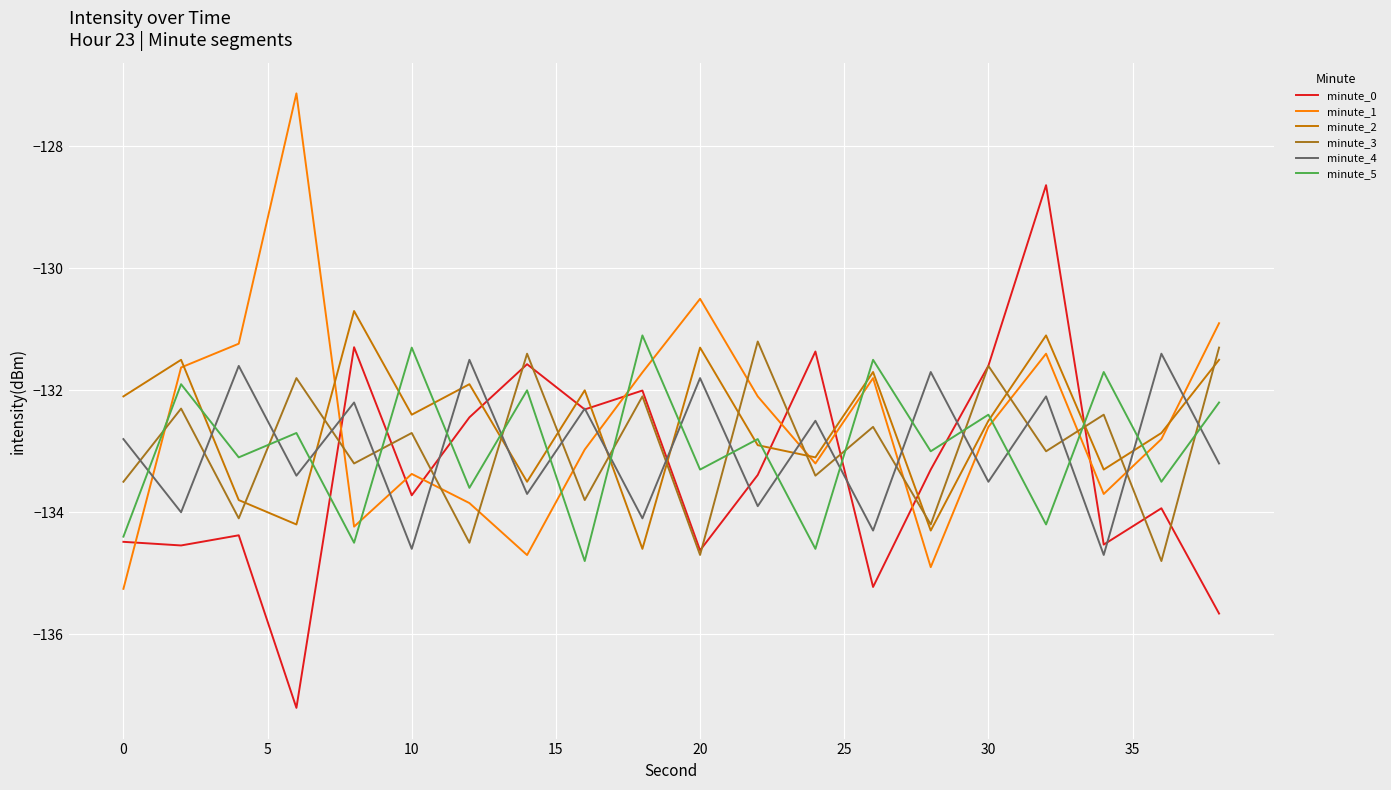

How many times do minute_0 and minute_2 cross each other?

8